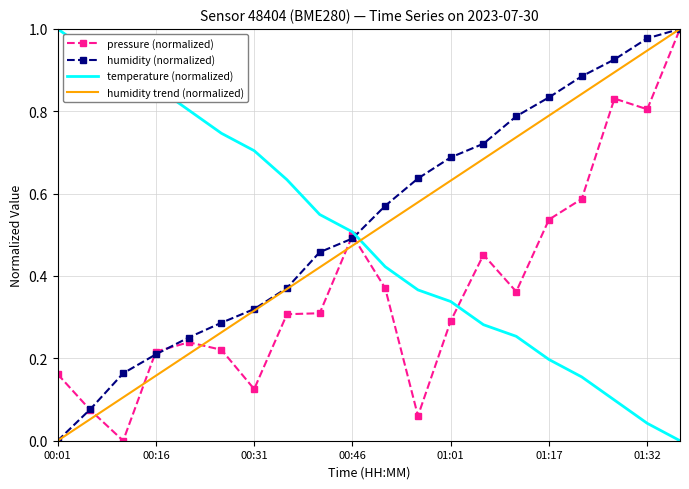

True or false: pressure (normalized) and temperature (normalized) intersect in this chart.

True